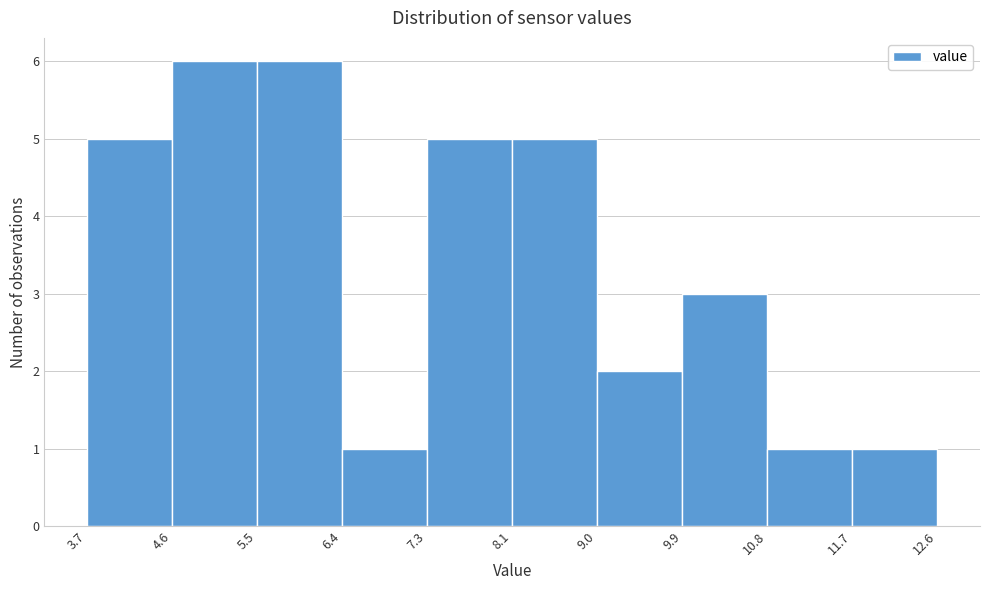

Reading left to right, transcribe this chart: for each bar, give the range it covers on the x-axis and its height. The values are not printed on the chart, so give them approximately, as read against the axis.

3.7 to 4.6: 5
4.6 to 5.5: 6
5.5 to 6.4: 6
6.4 to 7.3: 1
7.3 to 8.1: 5
8.1 to 9.0: 5
9.0 to 9.9: 2
9.9 to 10.8: 3
10.8 to 11.7: 1
11.7 to 12.6: 1